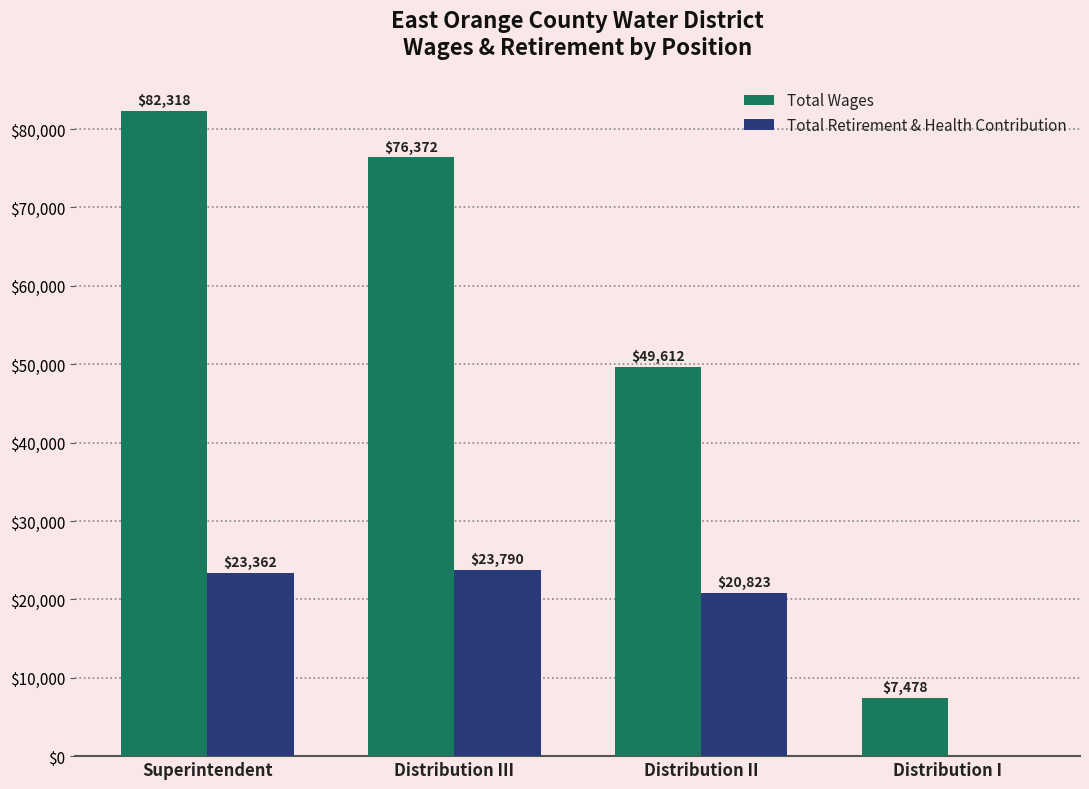

At which category is the sum across all series the highest?

Superintendent